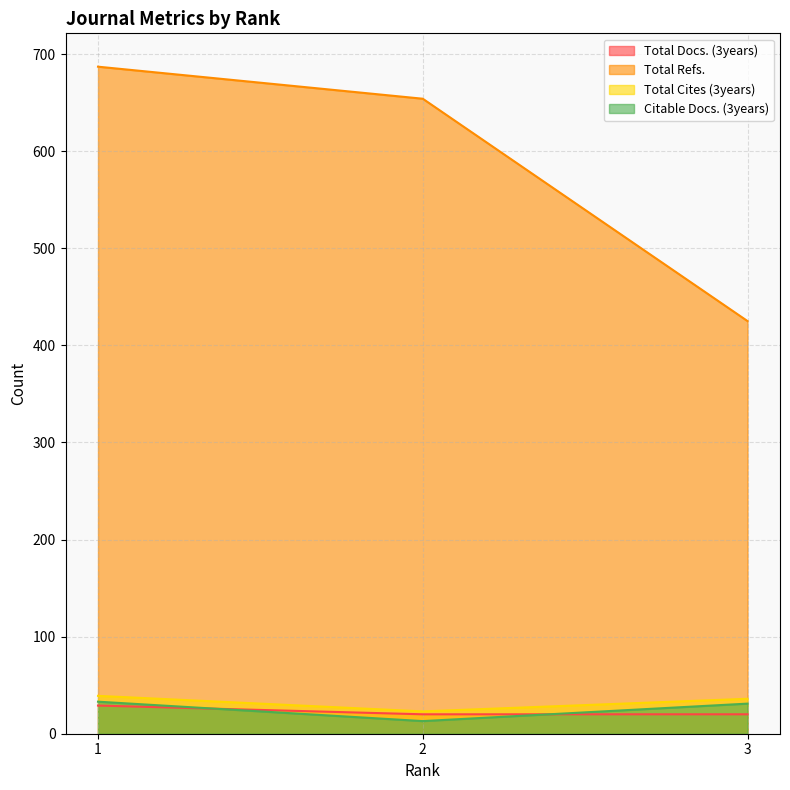

The Total Refs. series shows 425 at 3. True or false?

True